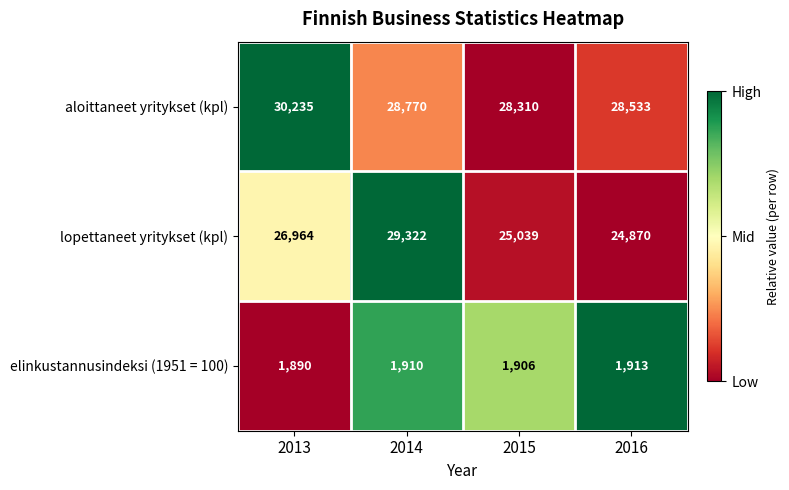

How many data points in lopettaneet yritykset (kpl) are less than 26964?

2